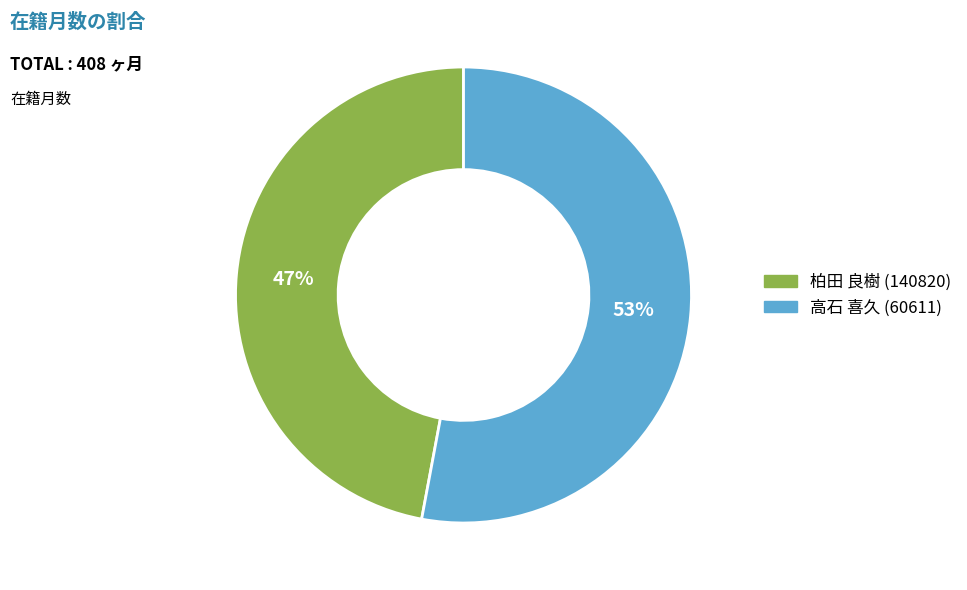

Between 高石 喜久 (60611) and 柏田 良樹 (140820), which is larger?

高石 喜久 (60611)